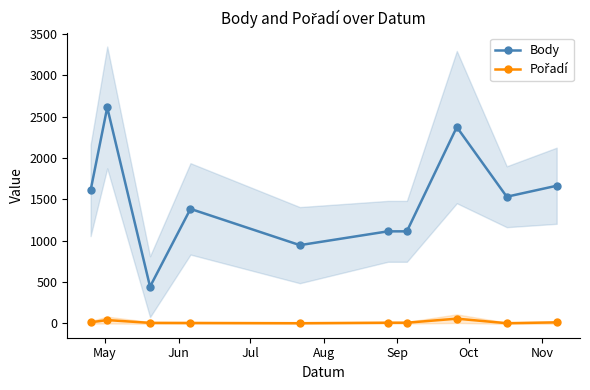

Does the chart display data point markers on the line(s)?

Yes